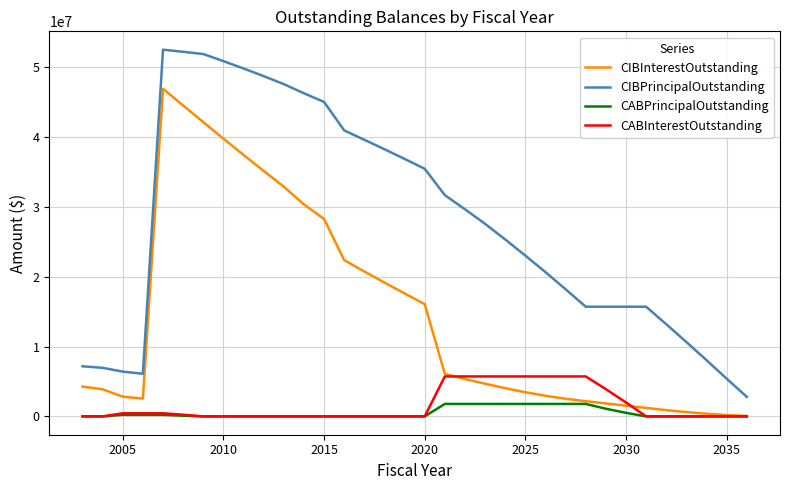

True or false: CIBPrincipalOutstanding and CIBInterestOutstanding intersect in this chart.

False